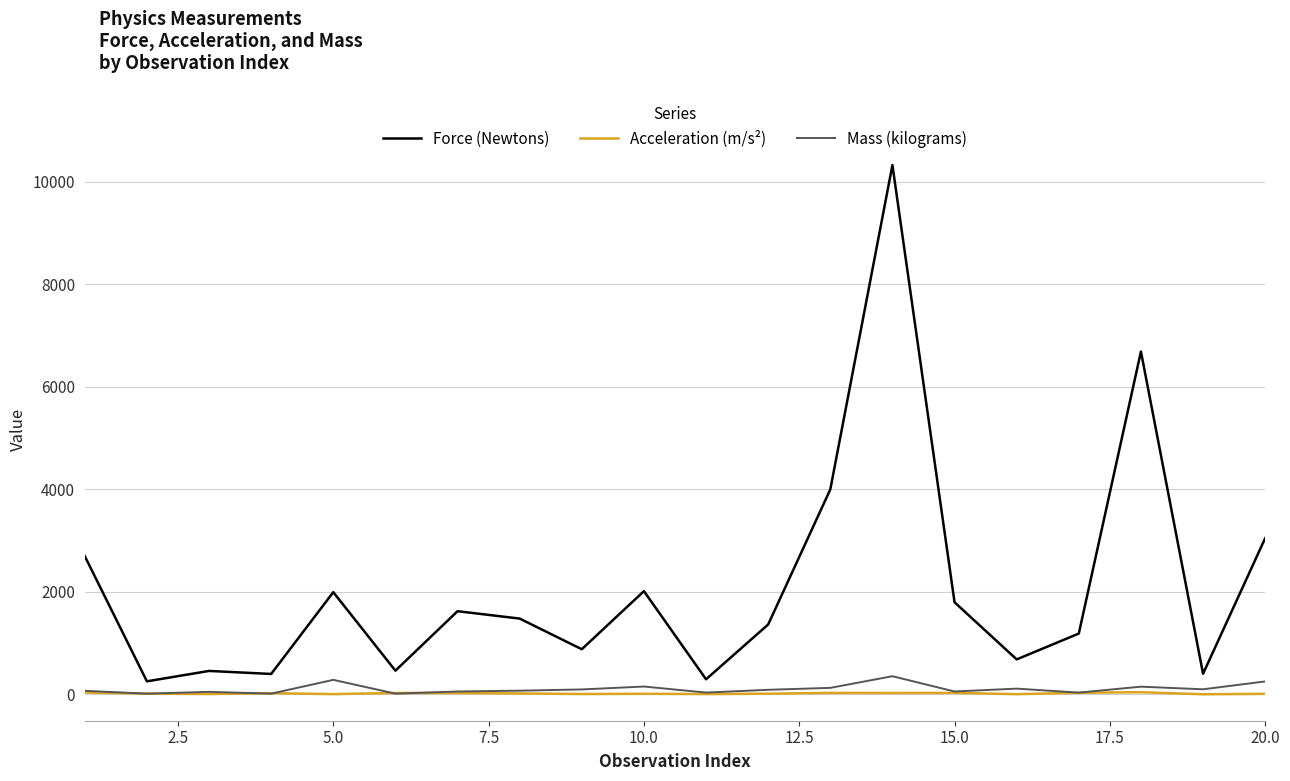

True or false: Acceleration (m/s²) and Force (Newtons) cross at least once.

False